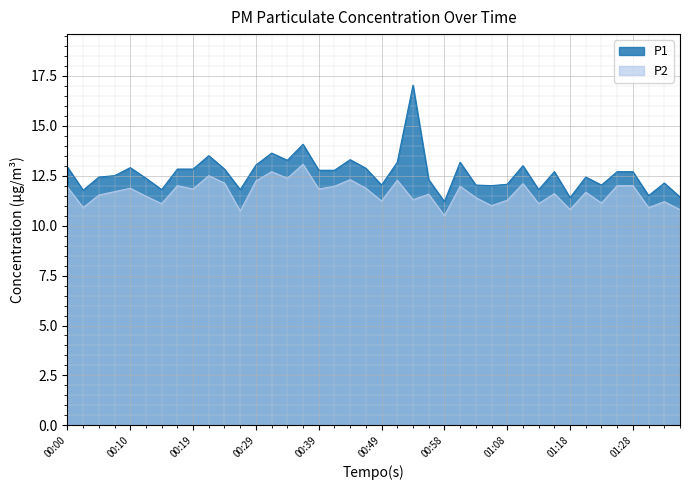

Reading left to right, what are all the values shown in this chart?

P1: 00:00=12.9	00:02=11.8	00:05=12.4	00:07=12.5	00:10=12.9	00:12=12.4	00:15=11.8	00:17=12.8	00:19=12.8	00:22=13.5	00:24=12.8	00:27=11.8	00:29=13.0	00:32=13.6	00:34=13.3	00:36=14.1	00:39=12.8	00:41=12.8	00:44=13.3	00:46=12.9	00:49=12.0	00:51=13.2	00:53=17.0	00:56=12.3	00:58=11.2	01:01=13.2	01:03=12.0	01:06=12.0	01:08=12.1	01:11=13.0	01:13=11.8	01:15=12.7	01:18=11.4	01:20=12.4	01:23=12.0	01:25=12.7	01:28=12.7	01:30=11.5	01:32=12.1	01:35=11.4
P2: 00:00=11.9	00:02=10.9	00:05=11.5	00:07=11.7	00:10=11.9	00:12=11.5	00:15=11.1	00:17=12.0	00:19=11.8	00:22=12.5	00:24=12.1	00:27=10.7	00:29=12.2	00:32=12.7	00:34=12.4	00:36=13.1	00:39=11.8	00:41=12.0	00:44=12.3	00:46=11.9	00:49=11.2	00:51=12.3	00:53=11.3	00:56=11.6	00:58=10.5	01:01=12.0	01:03=11.4	01:06=11.0	01:08=11.3	01:11=12.1	01:13=11.1	01:15=11.6	01:18=10.8	01:20=11.7	01:23=11.1	01:25=12.0	01:28=12.0	01:30=10.9	01:32=11.2	01:35=10.8